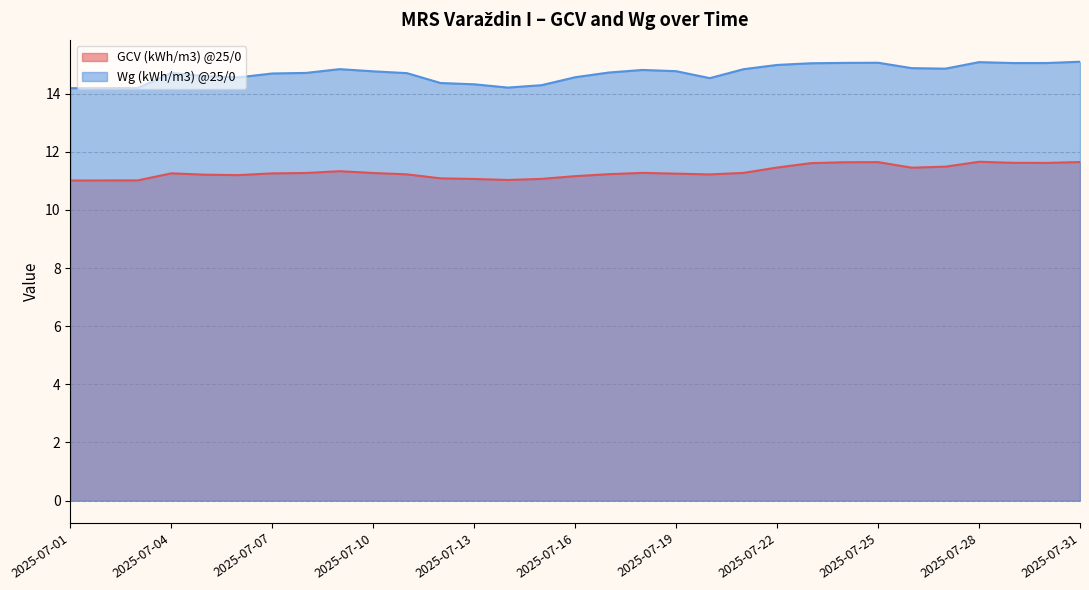

What is the greatest value displayed?

15.1